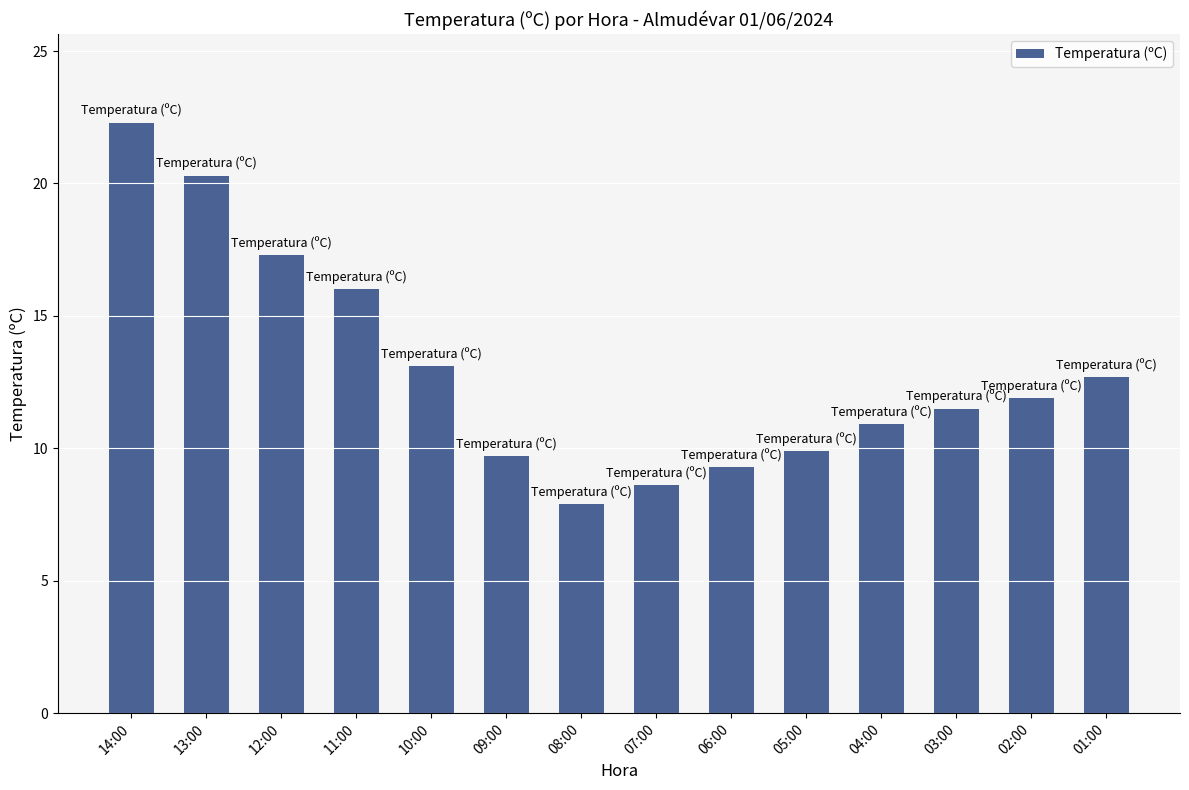

What is the label of the 6th bar from the left?

09:00